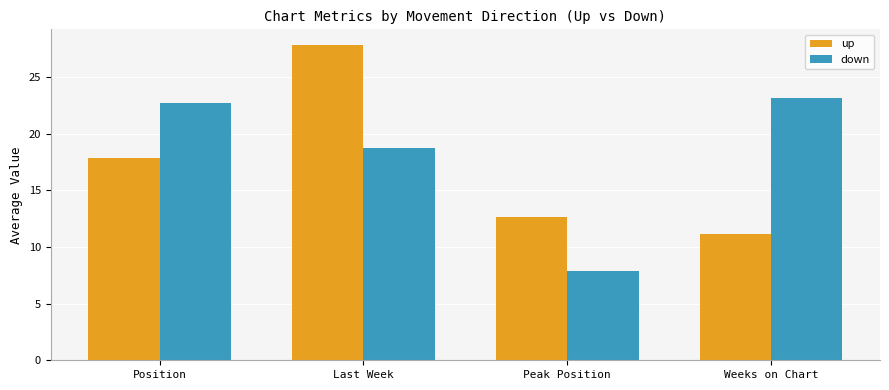

Reading left to right, list all the values displayed in this chart.

up: Position=17.8	Last Week=27.8	Peak Position=12.7	Weeks on Chart=11.1
down: Position=22.7	Last Week=18.8	Peak Position=7.9	Weeks on Chart=23.1